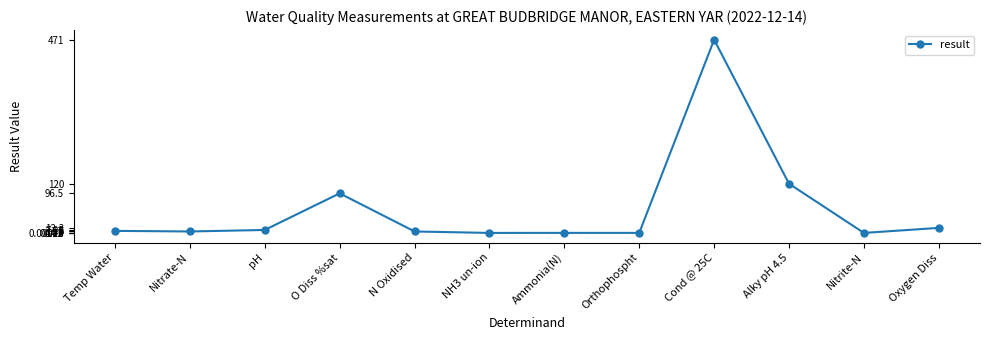

What is the label of the 1st point from the left?

Temp Water